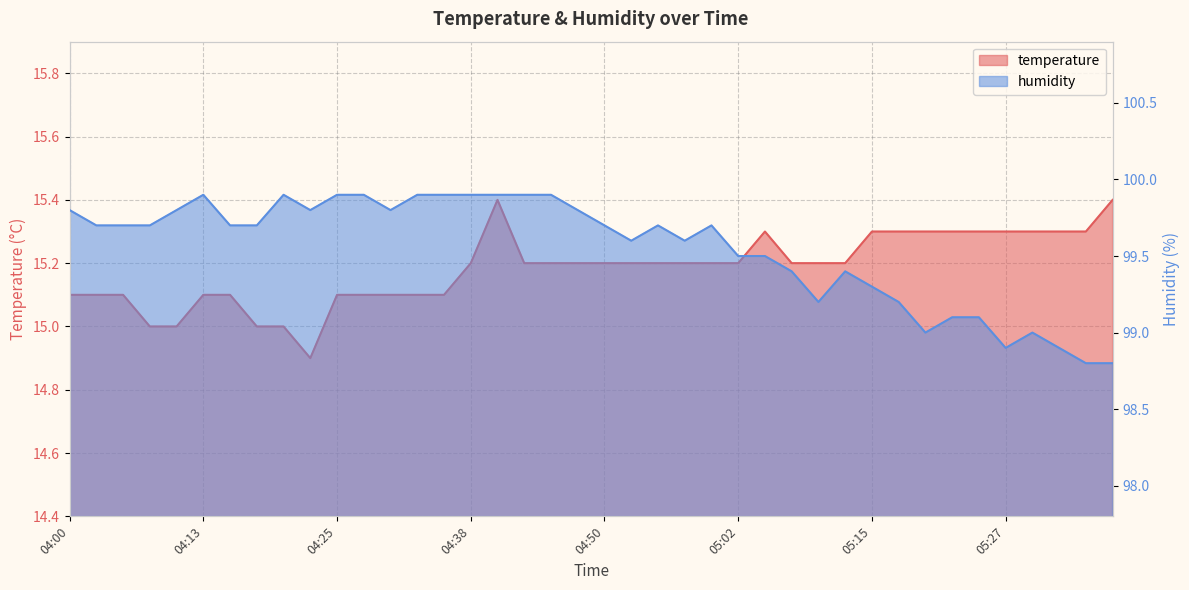

What is the label of the 13th point from the left?

04:30